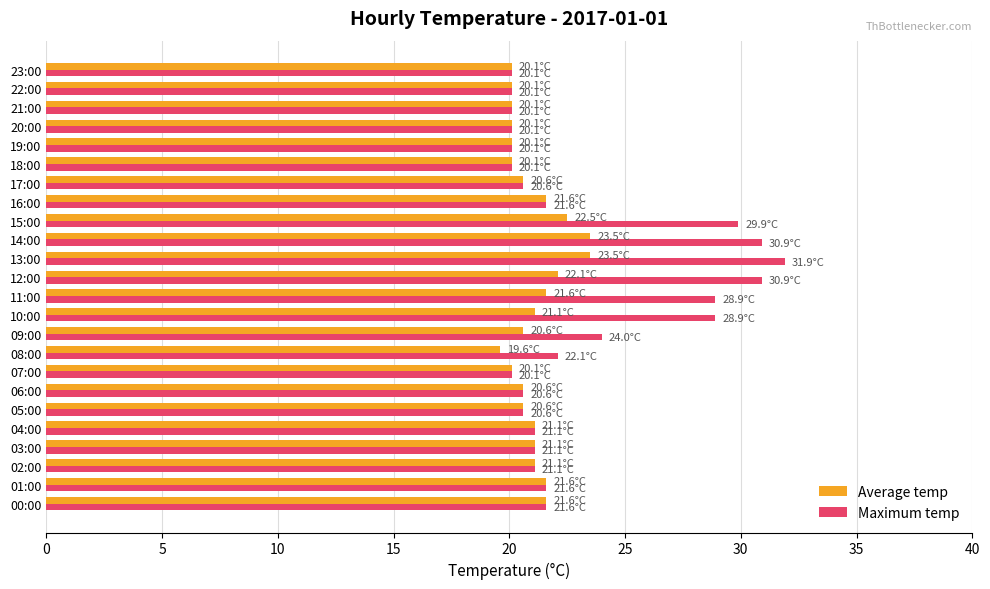

What is the total value across all series at 01:00?

43.2